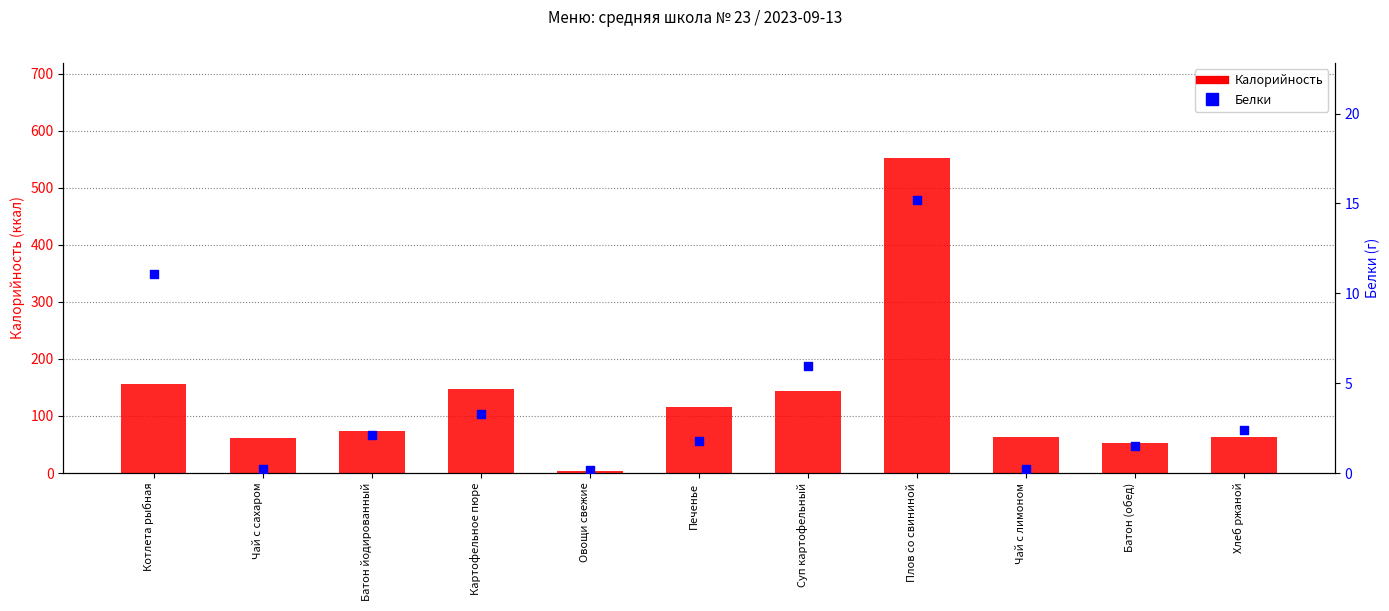

Which series has the largest total across all categories?

Калорийность